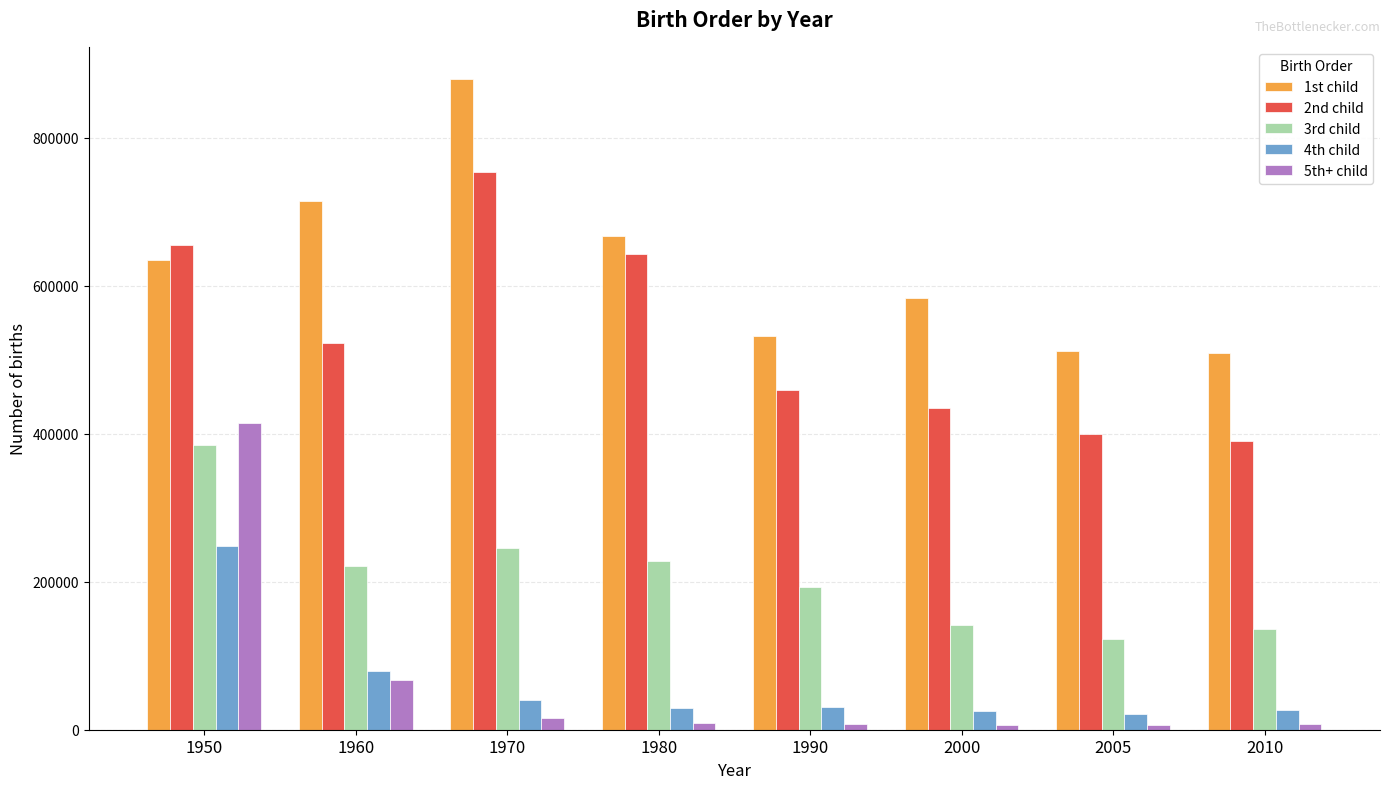

Does the chart contain stacked bars?

No